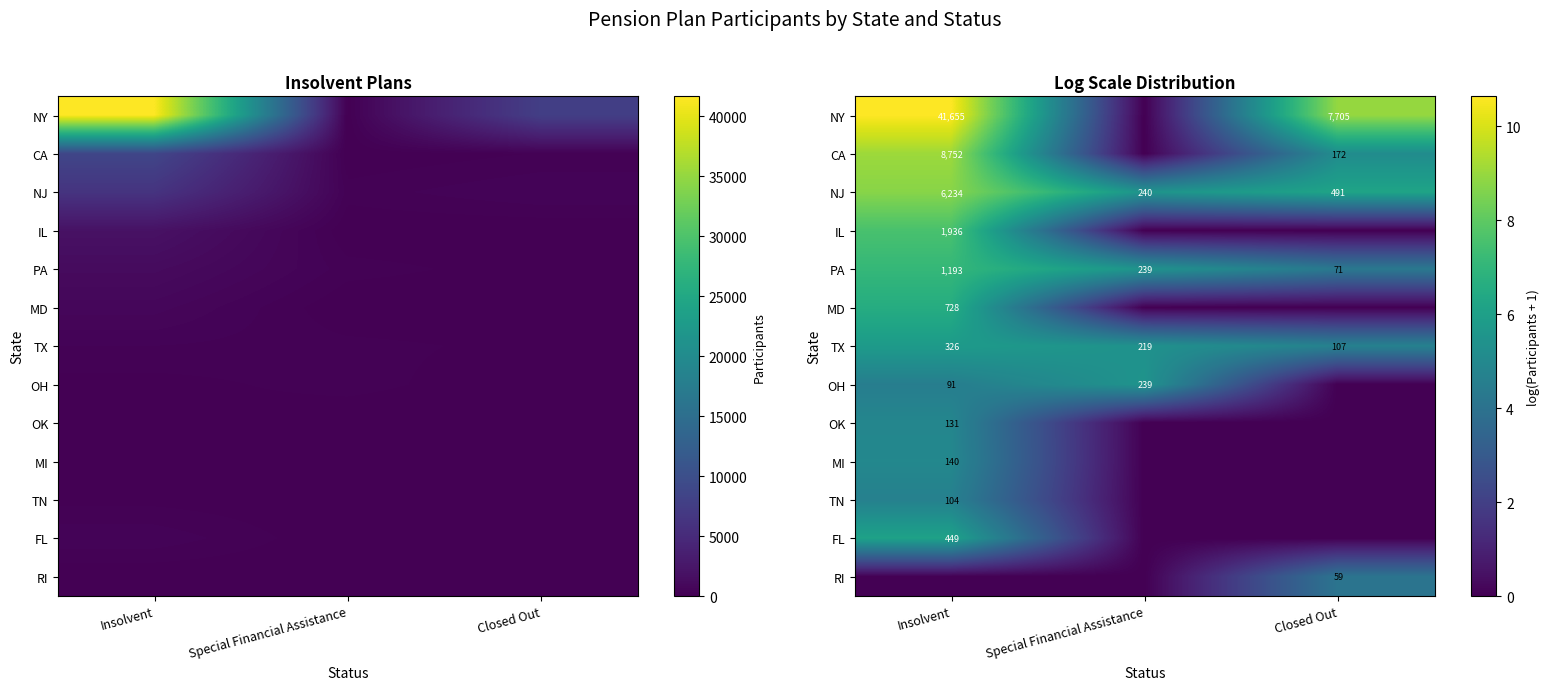

Which has a higher value, Insolvent or Closed Out?

Insolvent